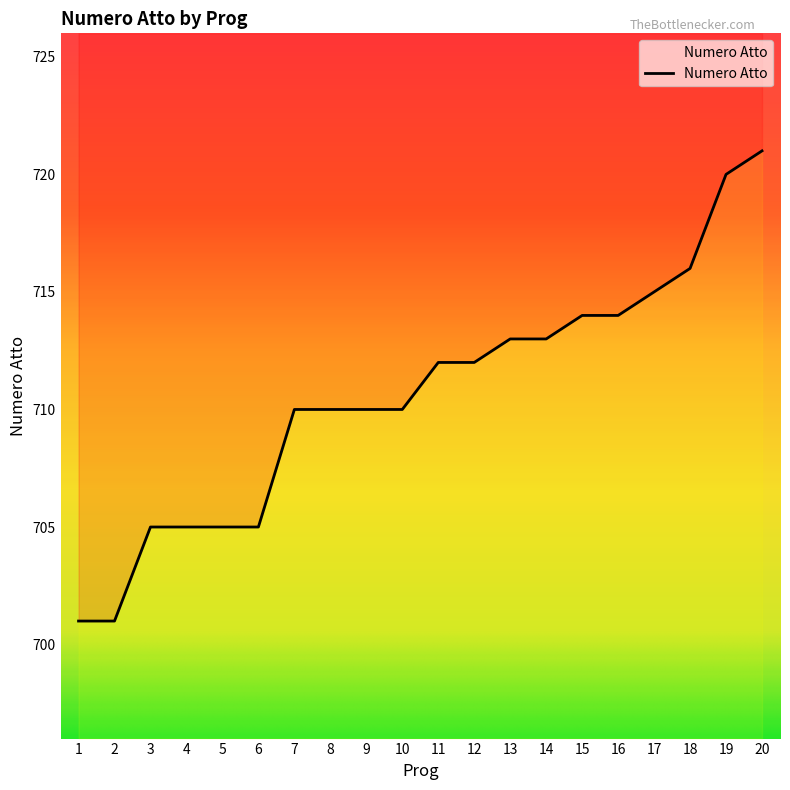

Approximately how many times larger is the value at 8 compared to 3?

1.0